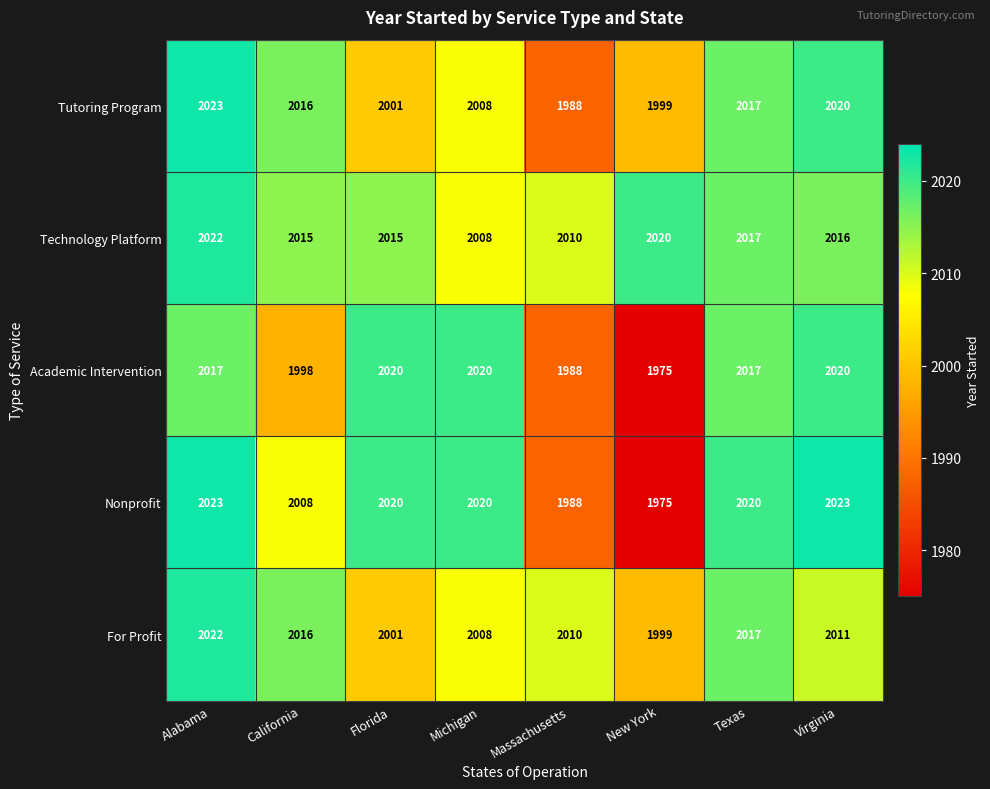

What is the sum of all Tutoring Program values?

16072